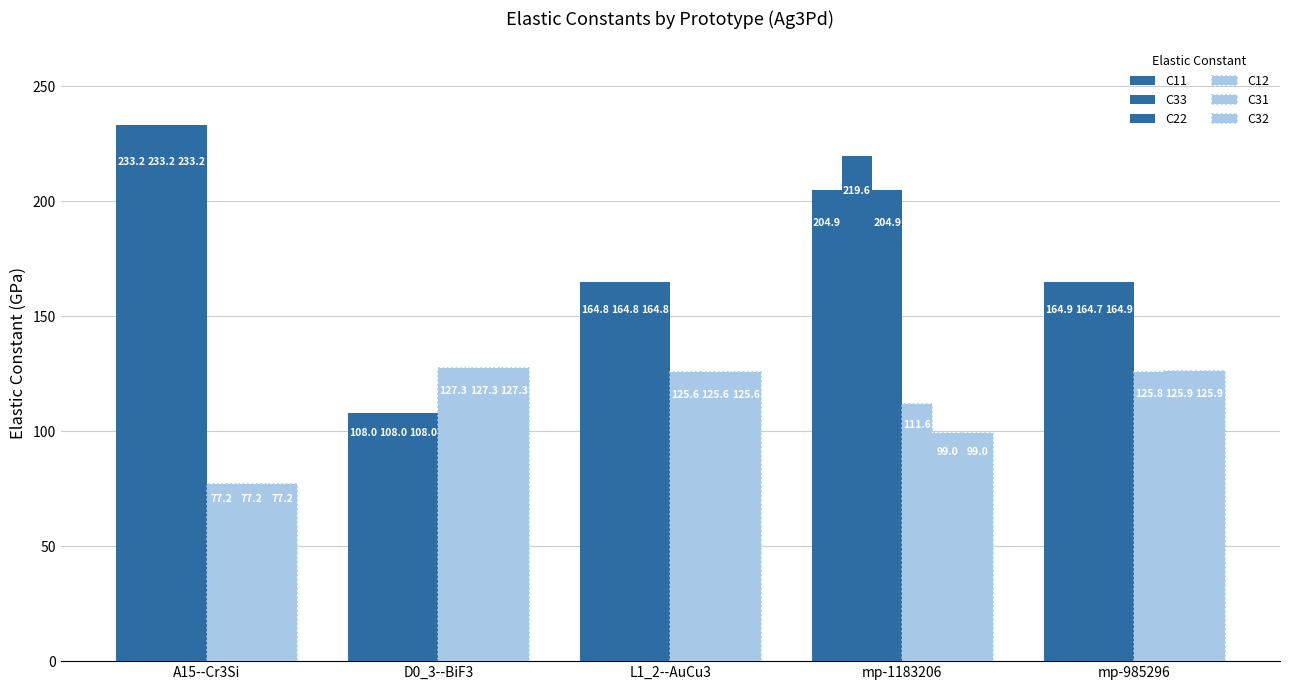

What is the sum of the C31 values at A15--Cr3Si and mp-1183206?

176.2